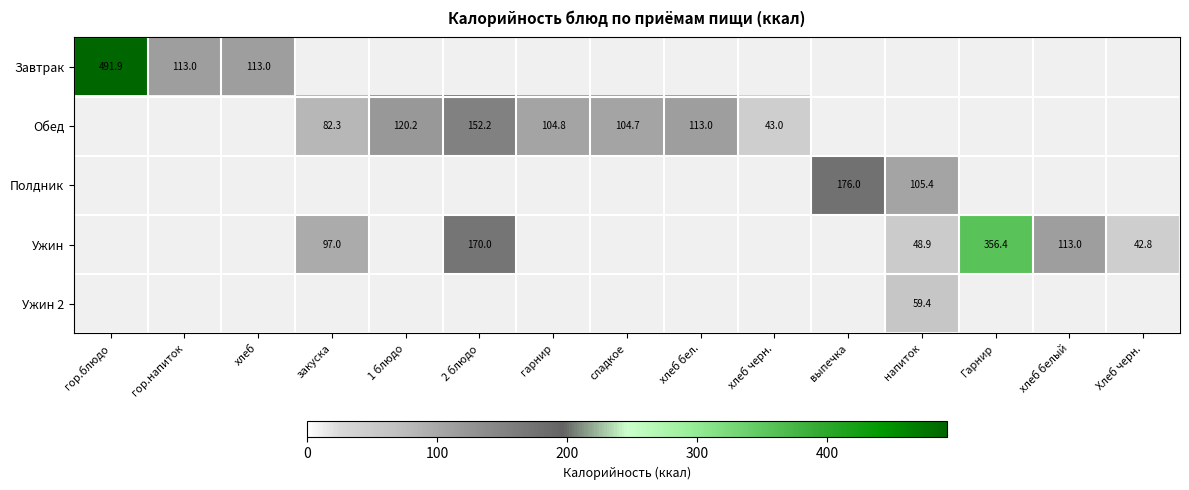

At which category is the sum across all series the highest?

гор.блюдо